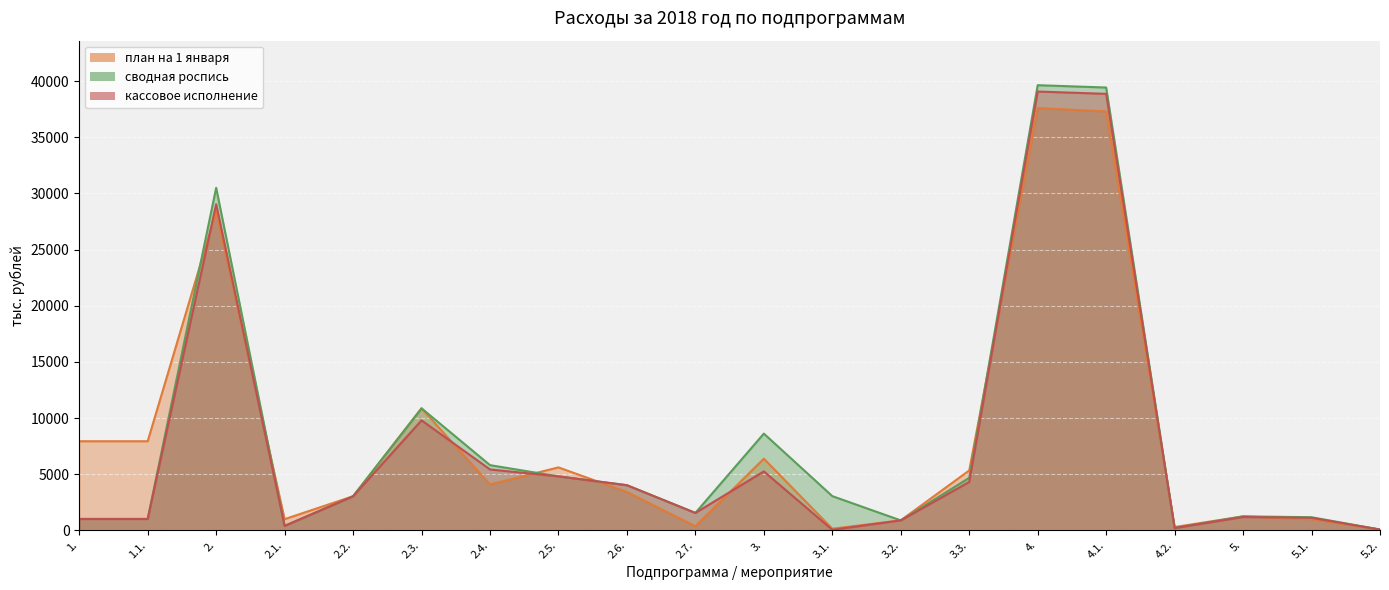

What is the label of the 12th point from the left?

3.1.